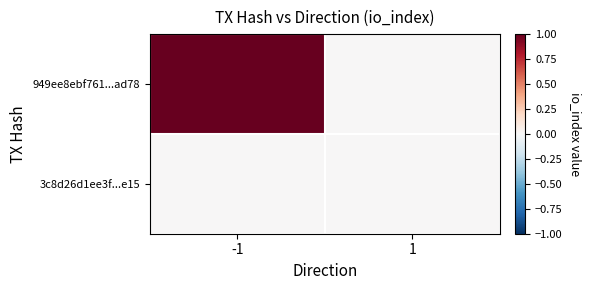

Reading left to right, what are all the values shown in this chart?

949ee8ebf761...ad78: -1=1	1=0
3c8d26d1ee3f...e15: -1=0	1=0